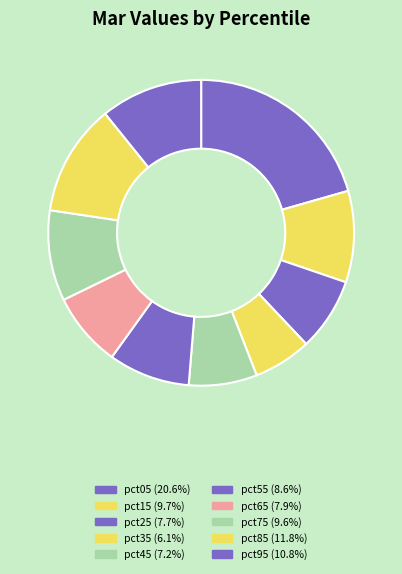

Does any single category account for the majority?

No